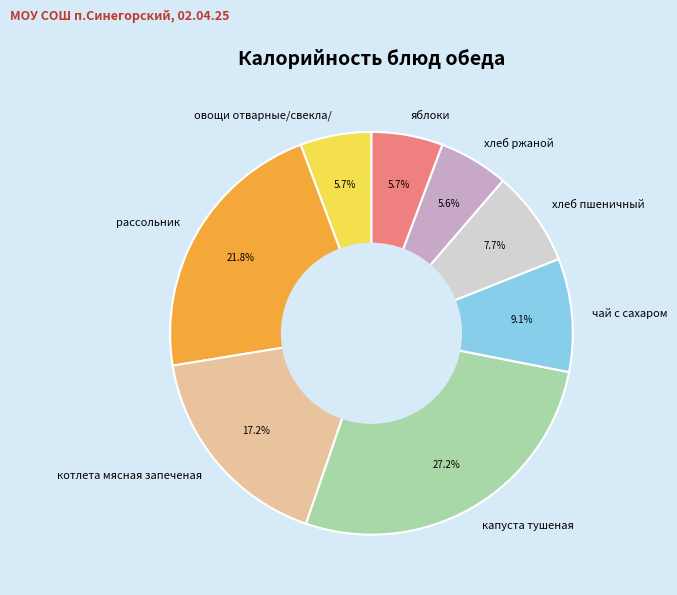

To the nearest percent, what is the difference between the чай с сахаром and котлета мясная запеченая slice percentages?

8%